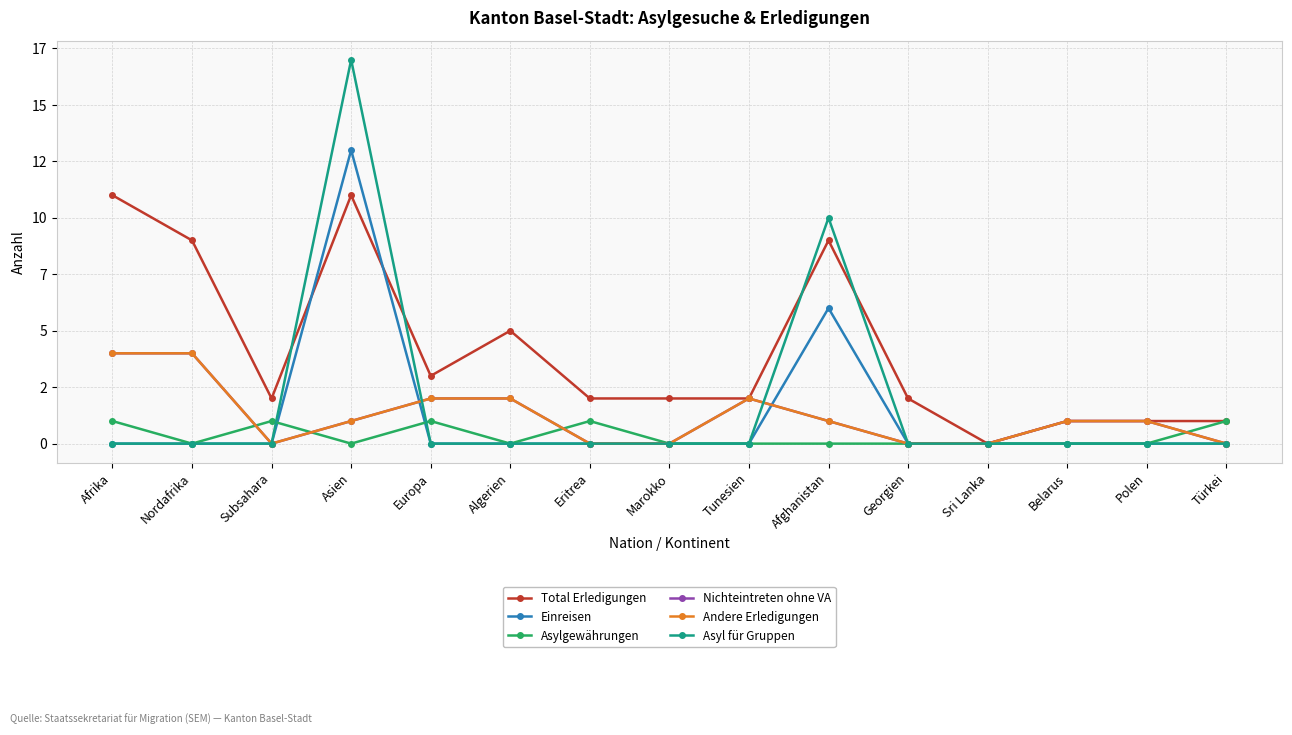

What is the difference between the Total Erledigungen values at Marokko and Nordafrika?

7